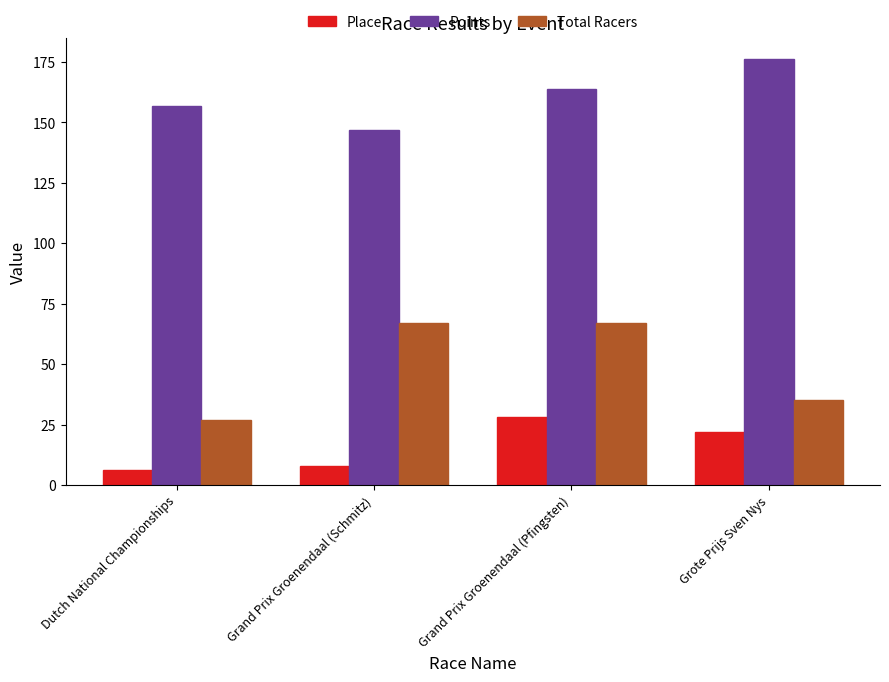

Reading right to left, transcribe all the data shown in this chart.

Place: 22.0	28.0	8.0	6.0
Points: 176.1	164.0	147.0	156.6
Total Racers: 35.0	67.0	67.0	27.0